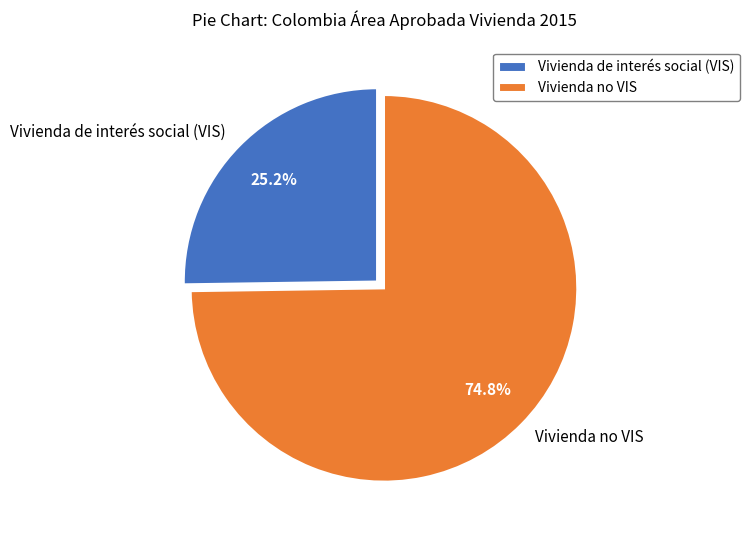

Rank the categories by value from lowest to highest.

Vivienda de interés social (VIS), Vivienda no VIS